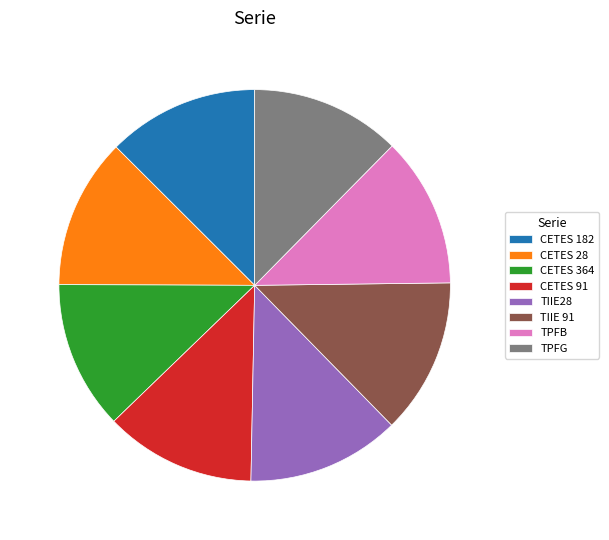

Combined, do CETES 28 and CETES 364 account for over 50%?

No